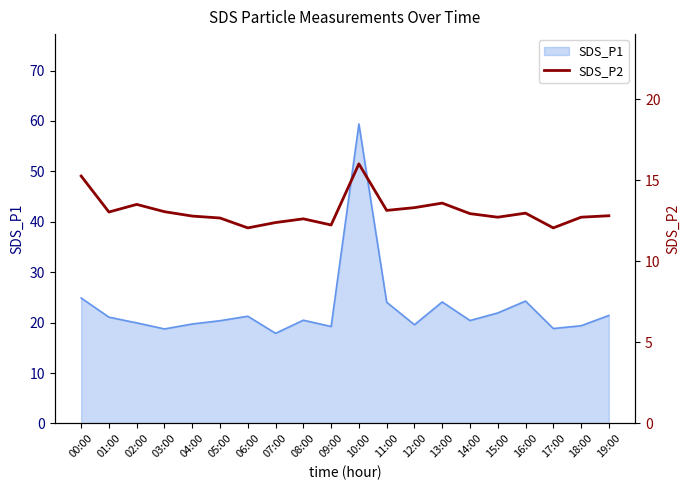

How many points are higher than both their immediate neighbors (excluding endpoints)?

5